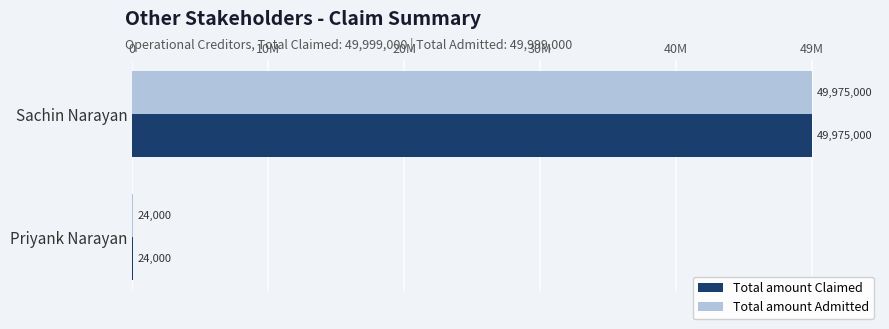

Rank the series by their maximum value, from highest to lowest.

Total amount Claimed, Total amount Admitted